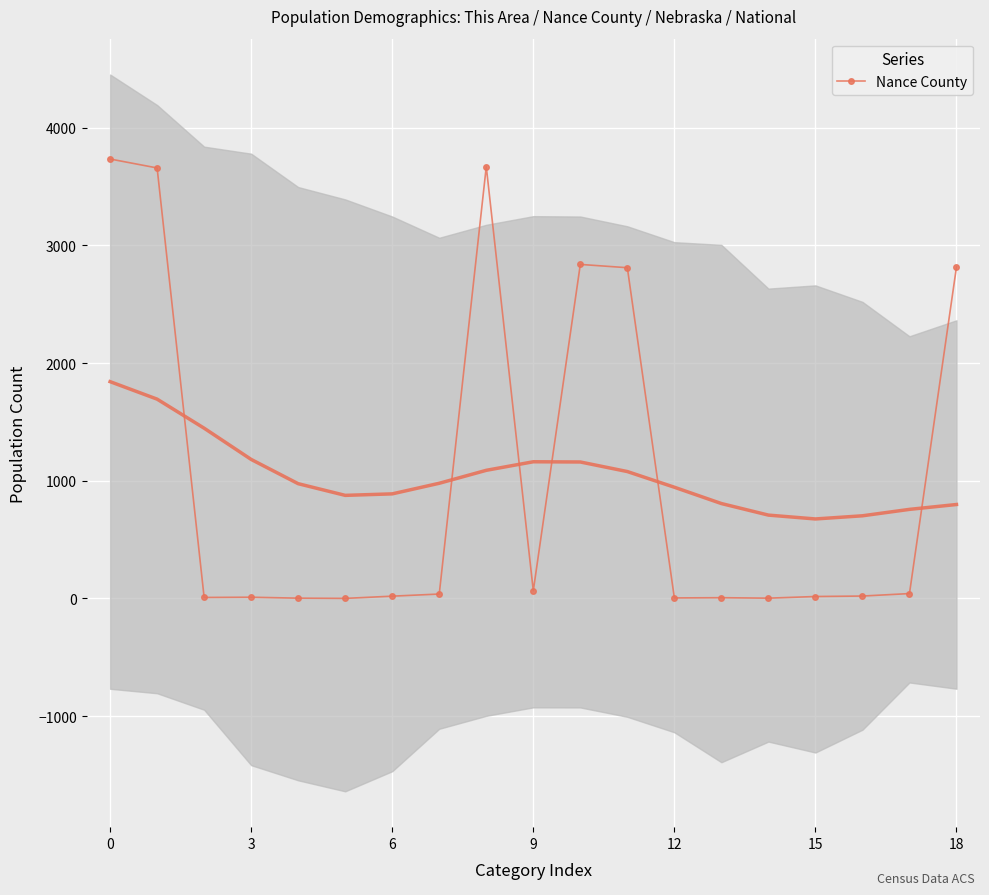

True or false: the data shows 2818 at 18.

True